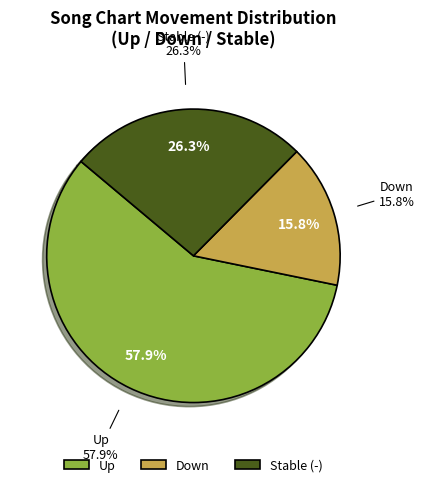

Is the sum of up and down greater than half?

Yes